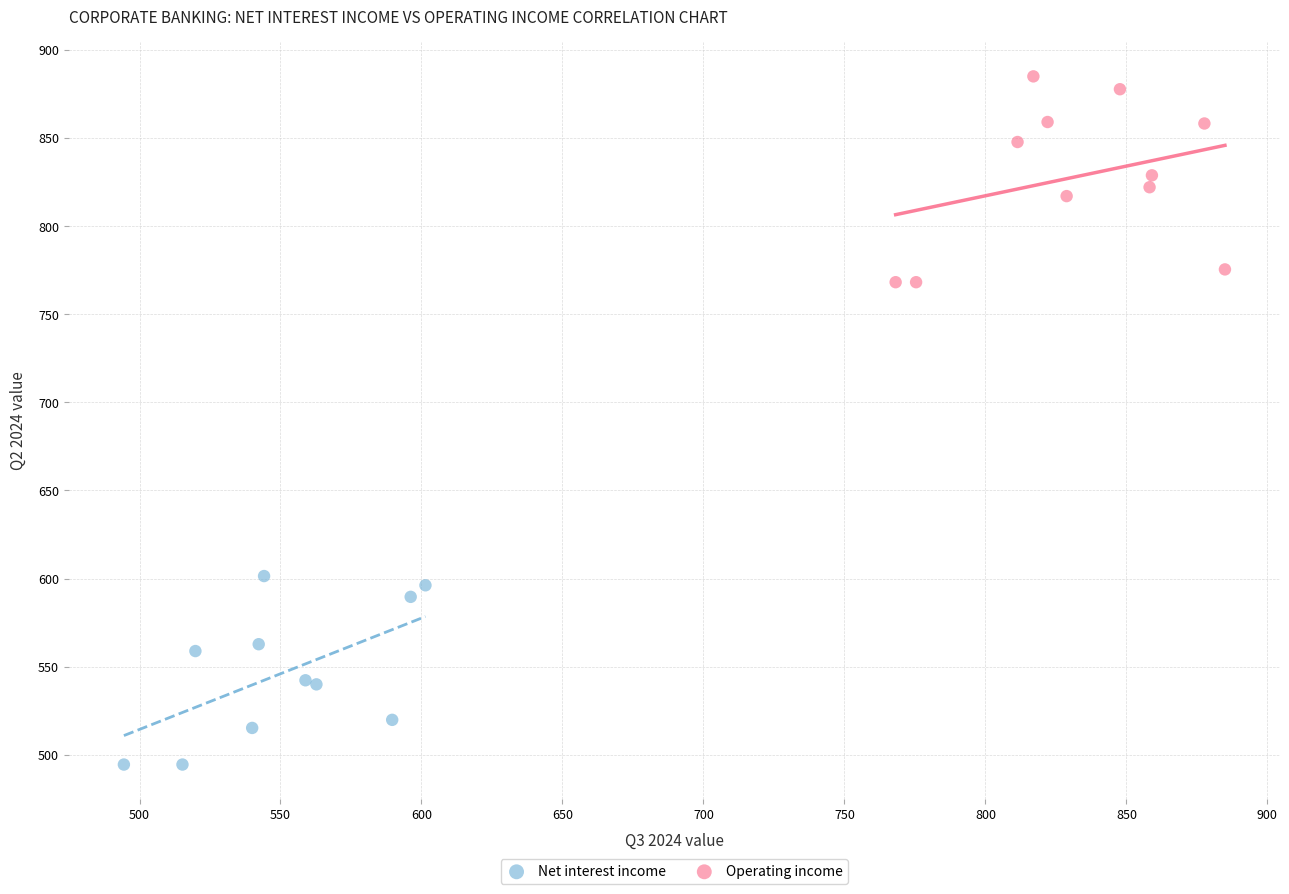

Which series contains the highest Y value?

Operating income